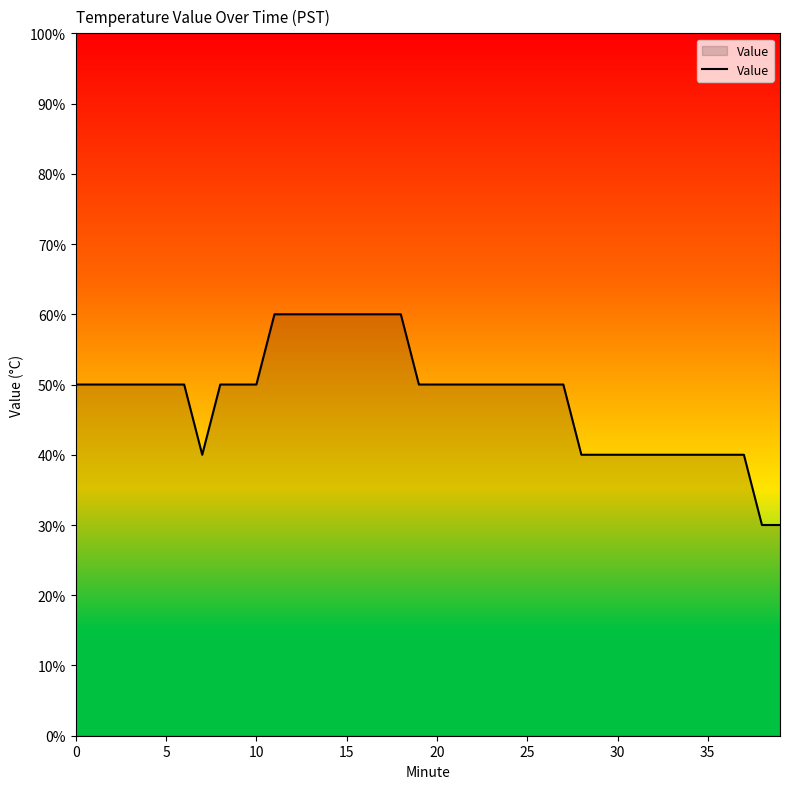

Does the chart have visible grid lines?

No